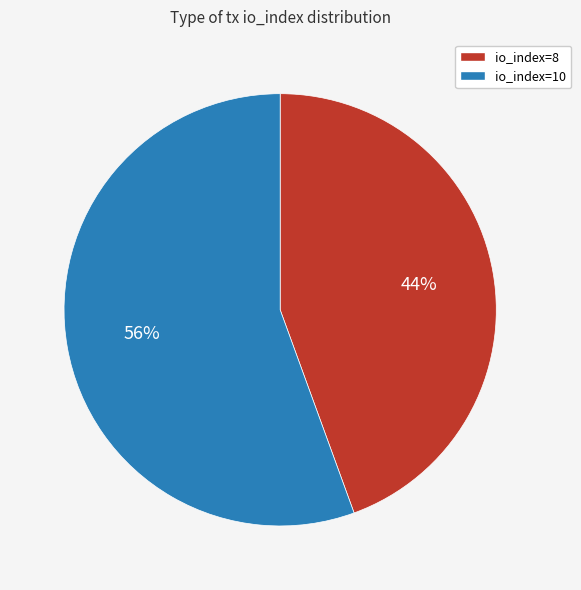

Which has a higher value, io_index=8 or io_index=10?

io_index=10